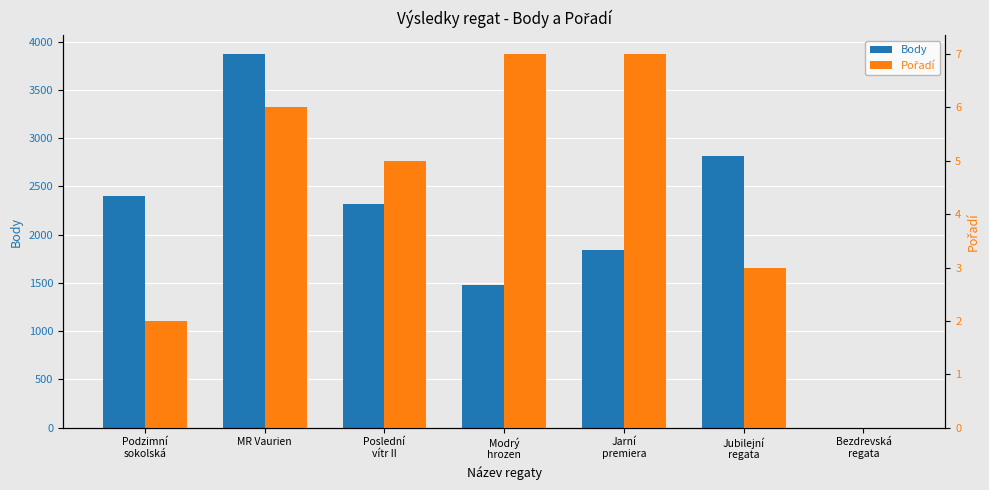

List the series in order of their overall mean, lowest first.

Pořadí, Body